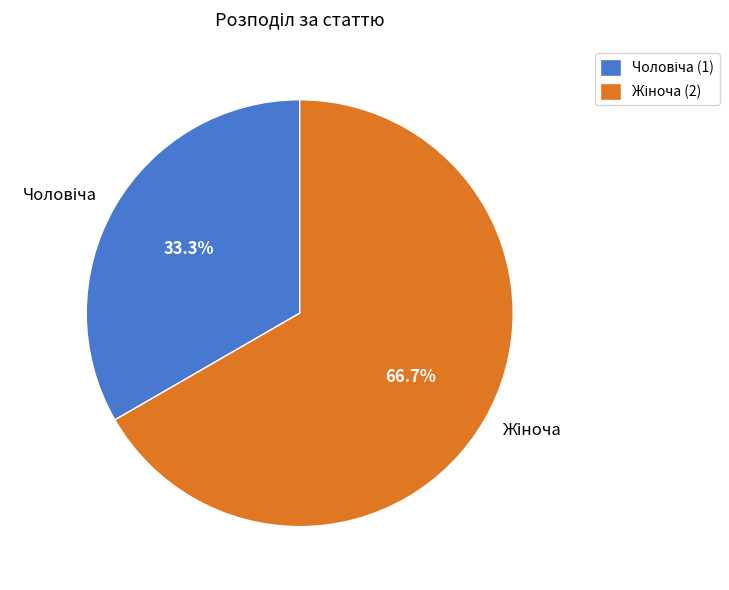

Is there a majority slice in this chart?

Yes